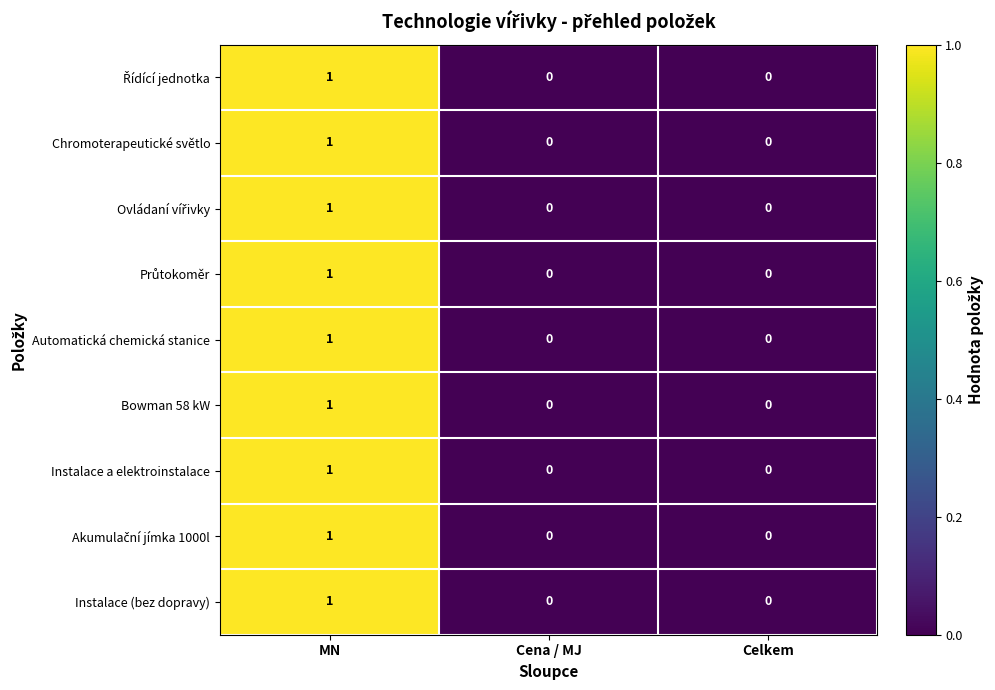

Count the Řídící jednotka values in the range 0 to 1.

3